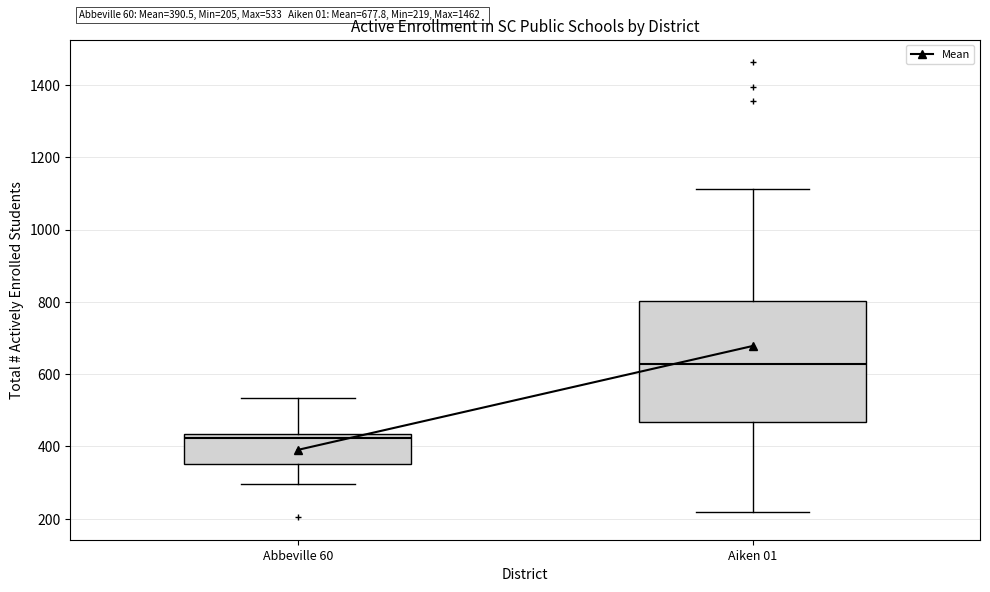

Comparing the boxes themselves (not the whiskers), which one is the tallest?

Aiken 01